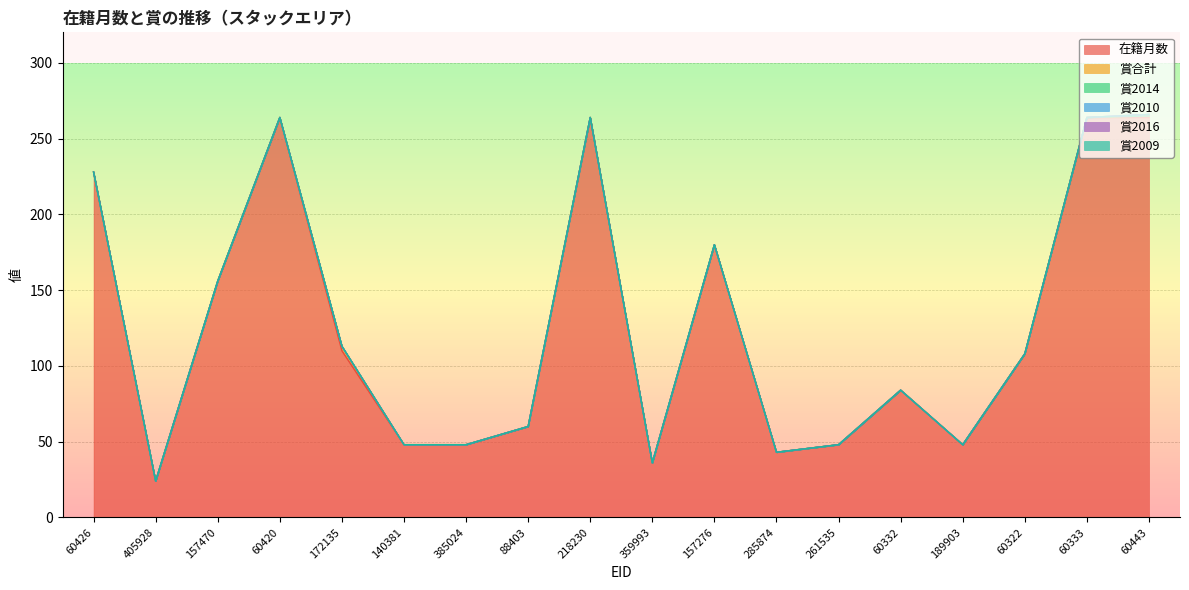

List the labels in order of 賞2016 value, smallest first.

60426, 405928, 157470, 60420, 172135, 140381, 385024, 88403, 218230, 359993, 157276, 285874, 261535, 60332, 189903, 60322, 60333, 60443